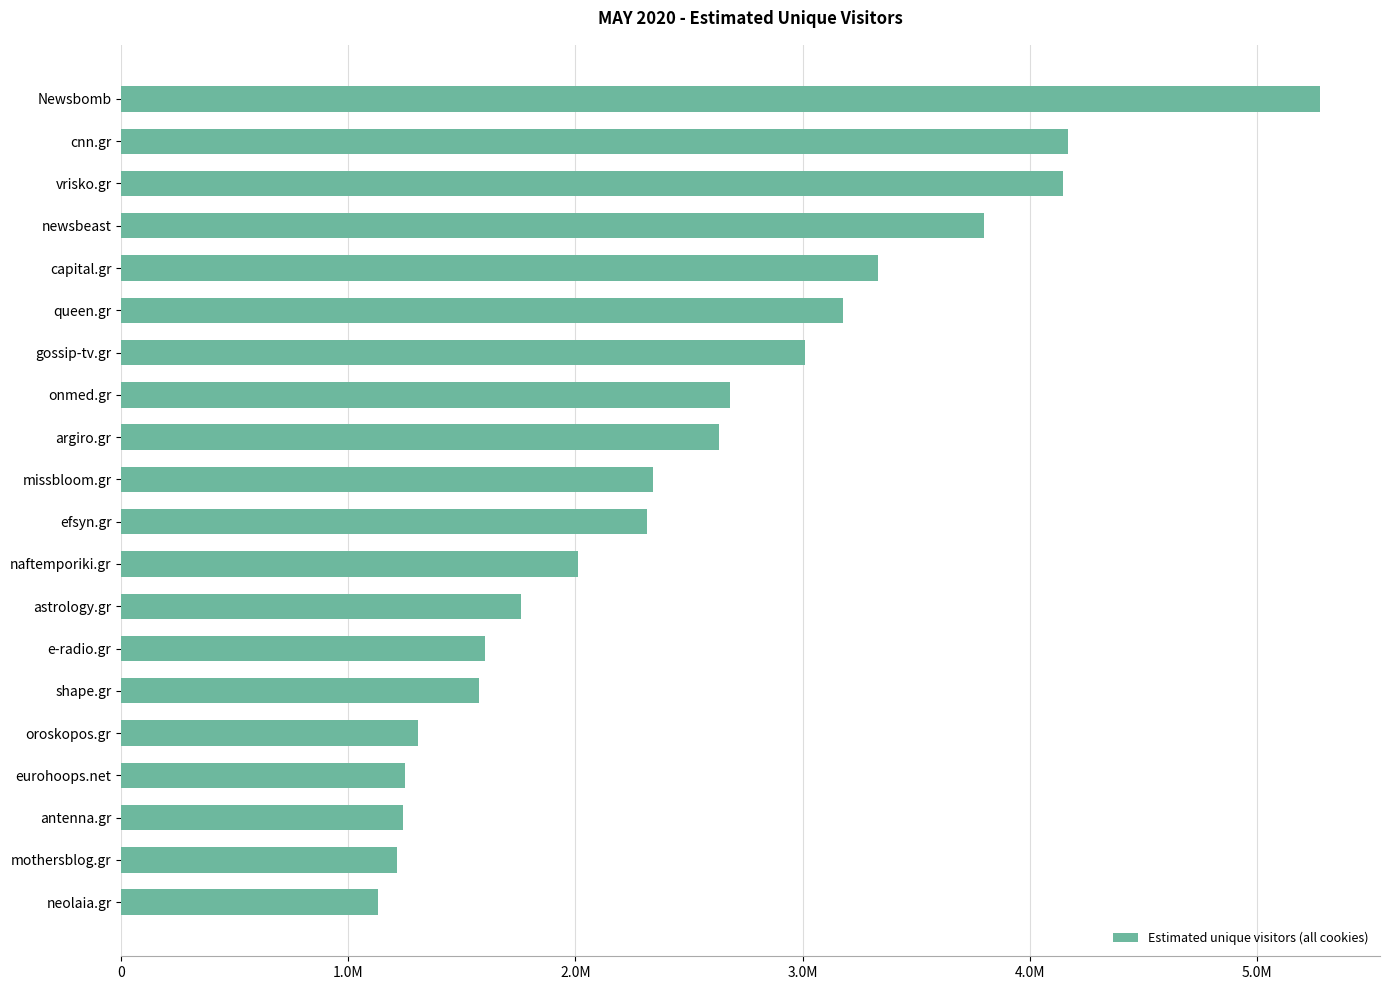

Does the chart contain stacked bars?

No